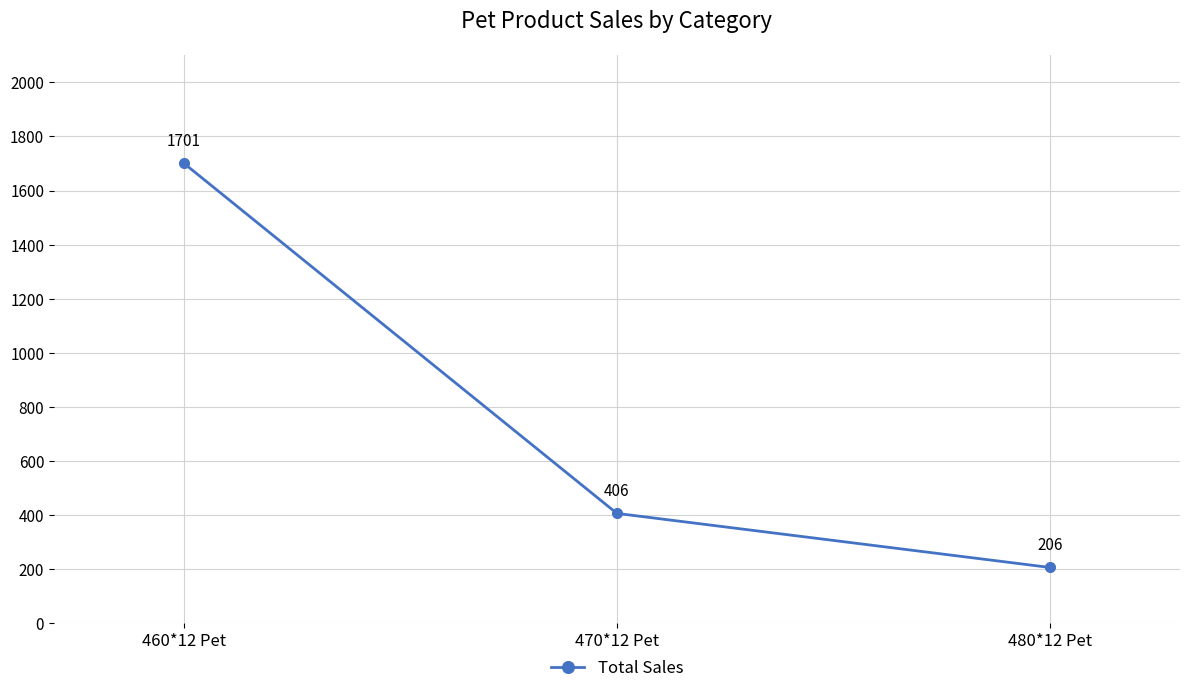

What is the change in value from 460*12 Pet to 480*12 Pet?

-1495